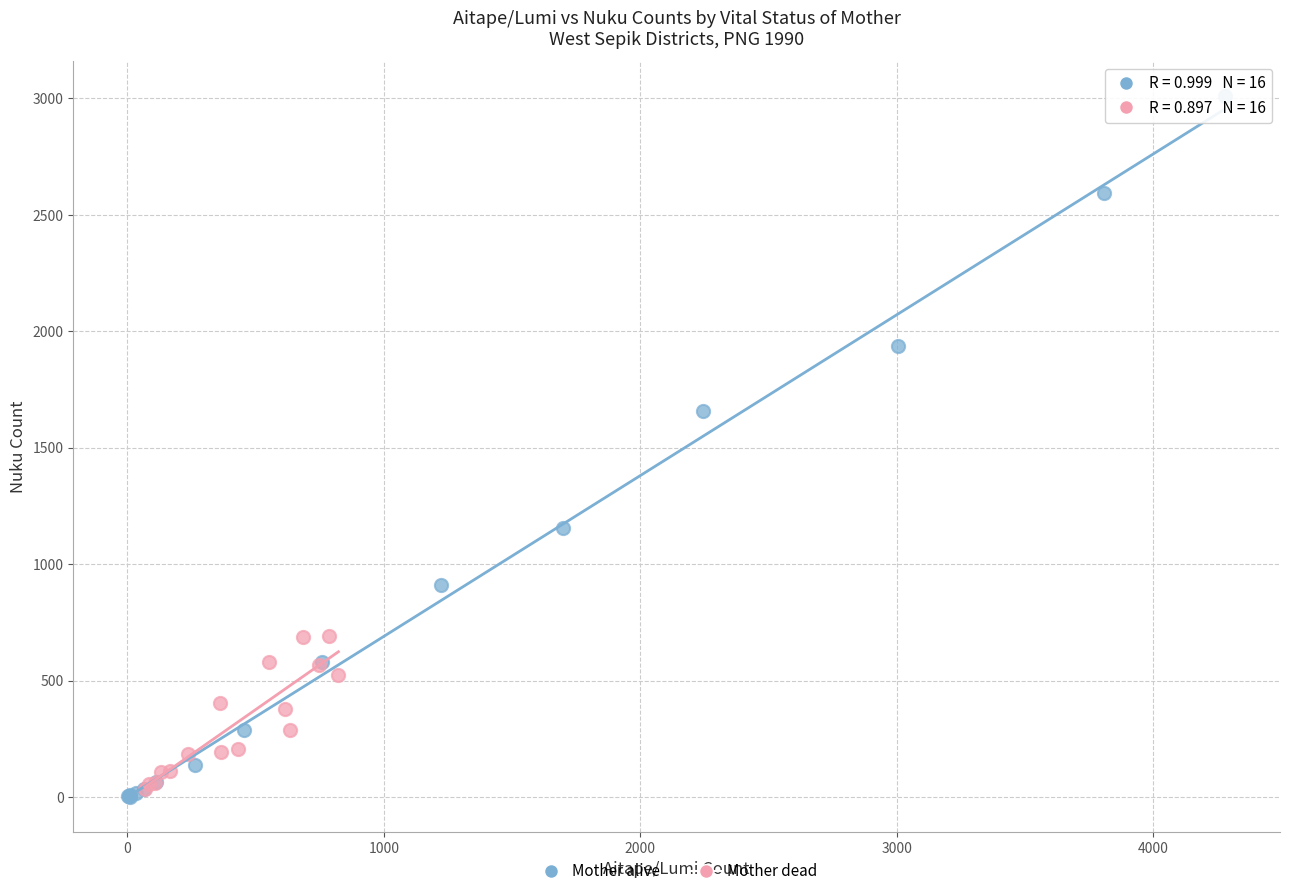

Which series reaches the maximum Y coordinate?

Mother alive